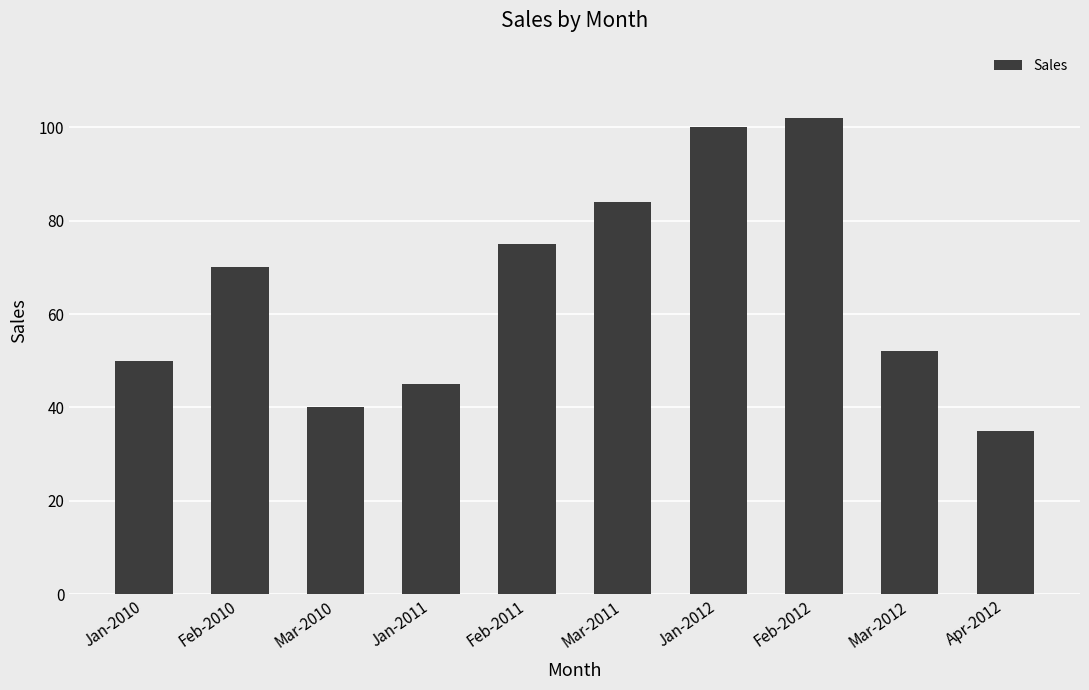

The value at Feb-2012 is 47. True or false?

False